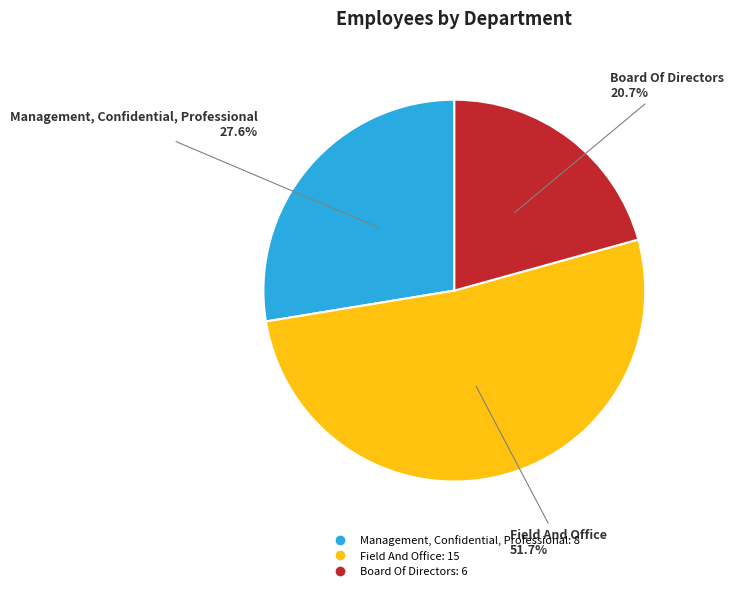

The Field And Office slice represents 46% of the pie. True or false?

False